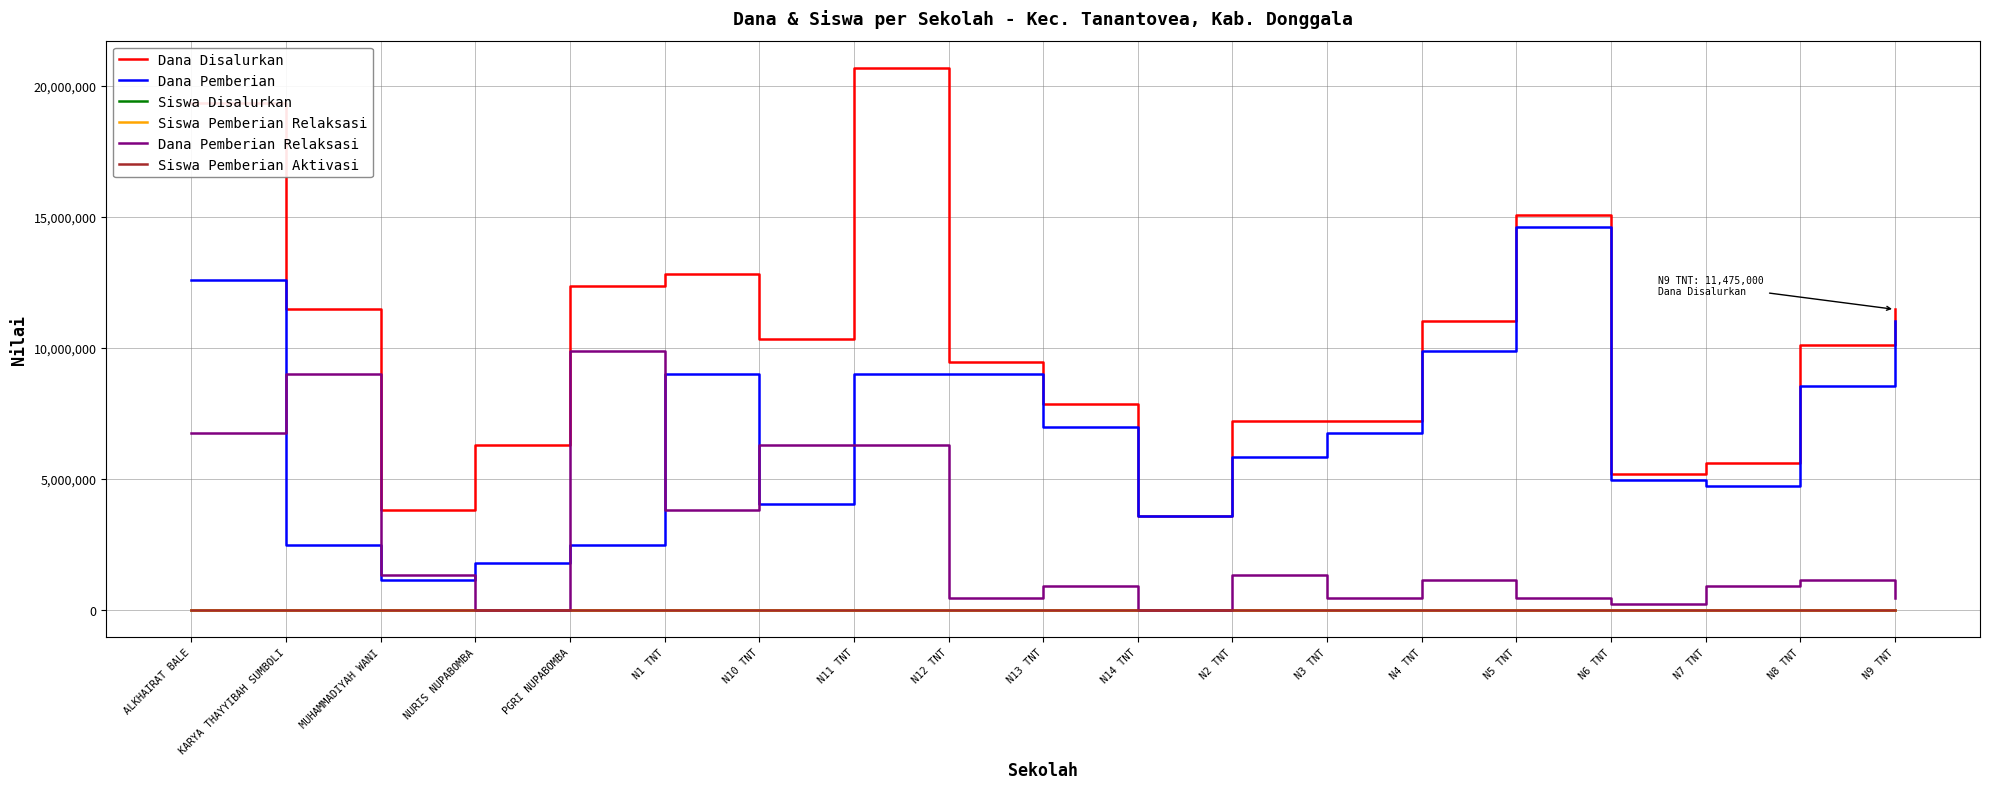

At how many categories does at least one series exceed 17711174?

2